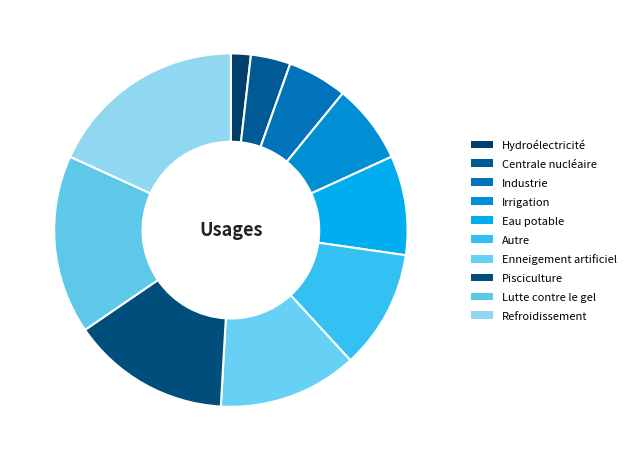

Which category has the biggest portion of the pie?

Refroidissement